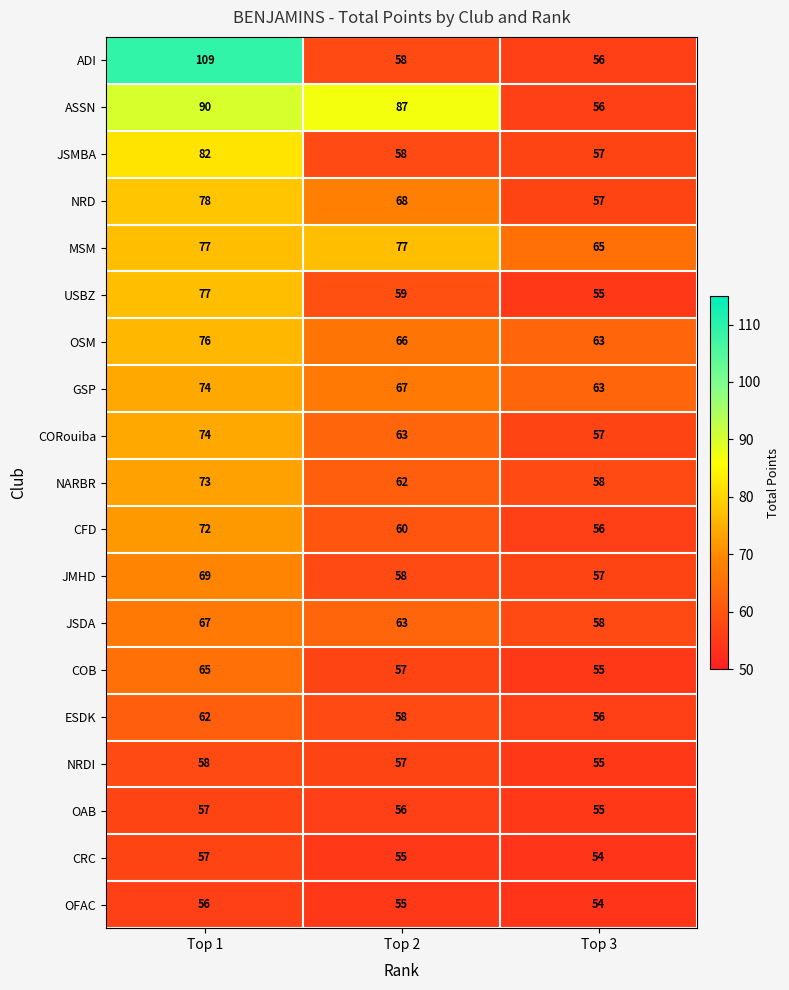

At which category is the sum across all series the highest?

Top 1